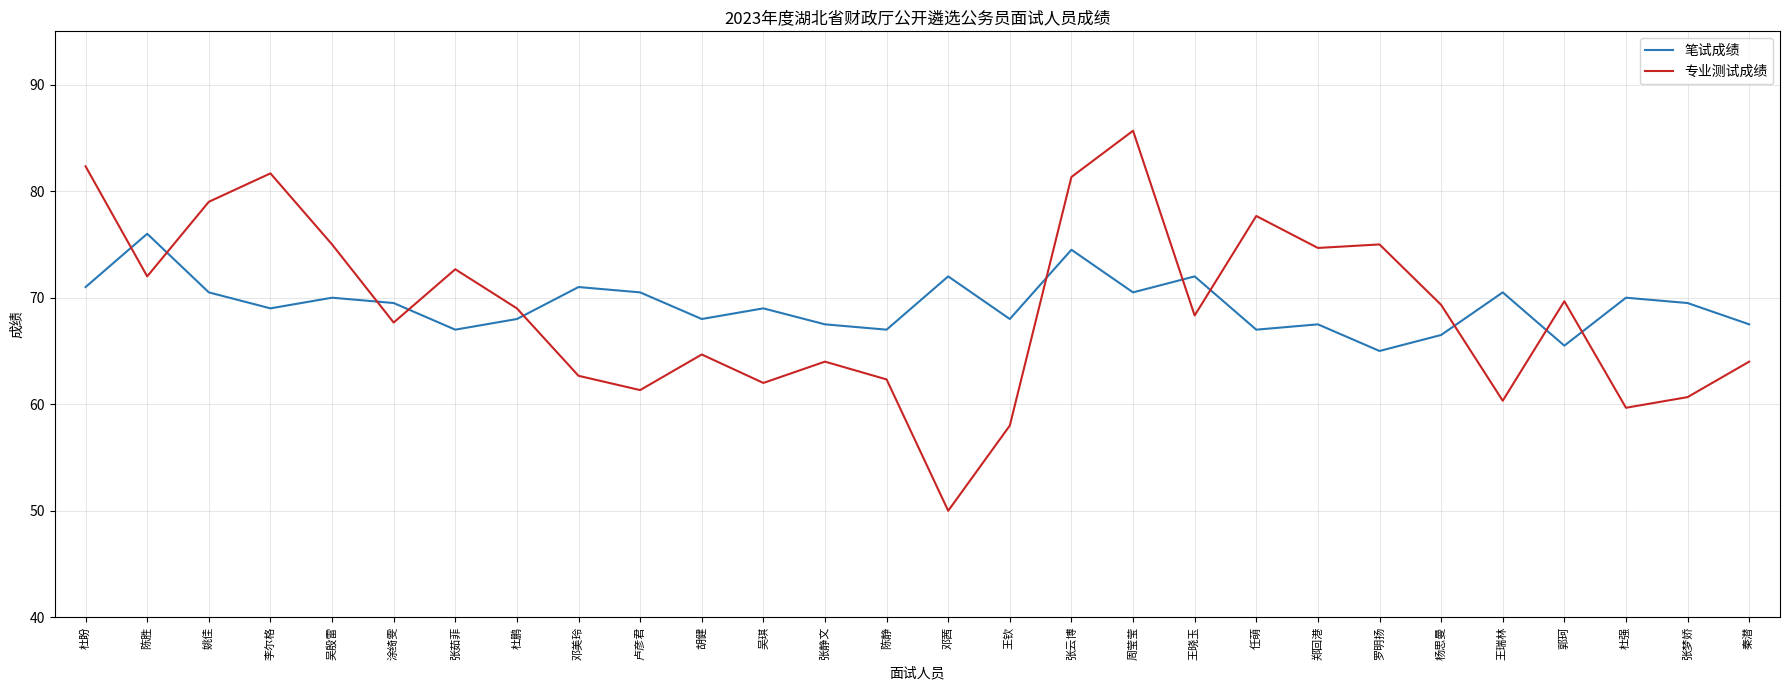

True or false: 专业测试成绩 has a value of 61.3 at 卢彦君.

True